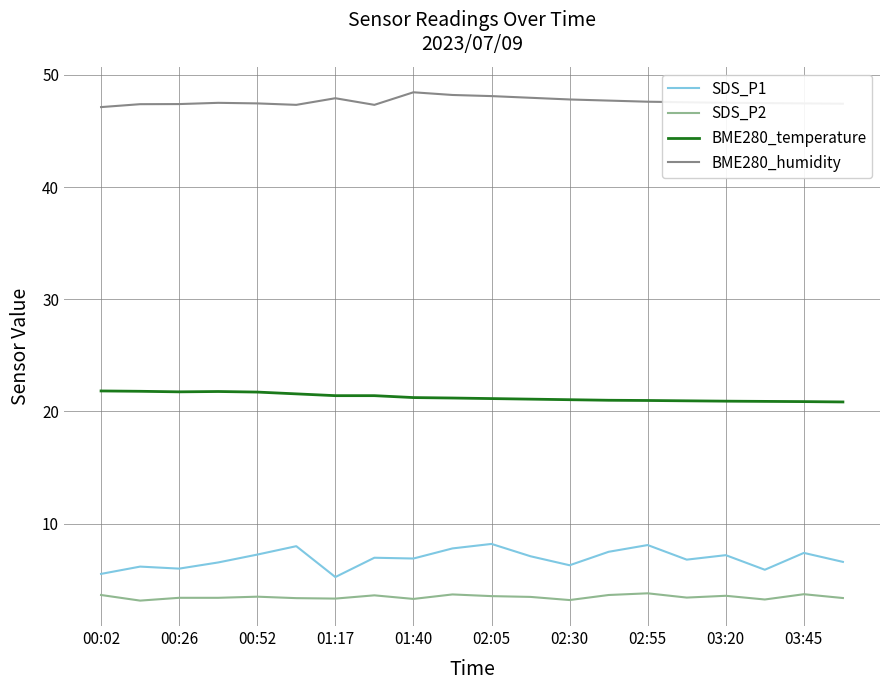

Which series has the largest total across all categories?

BME280_humidity